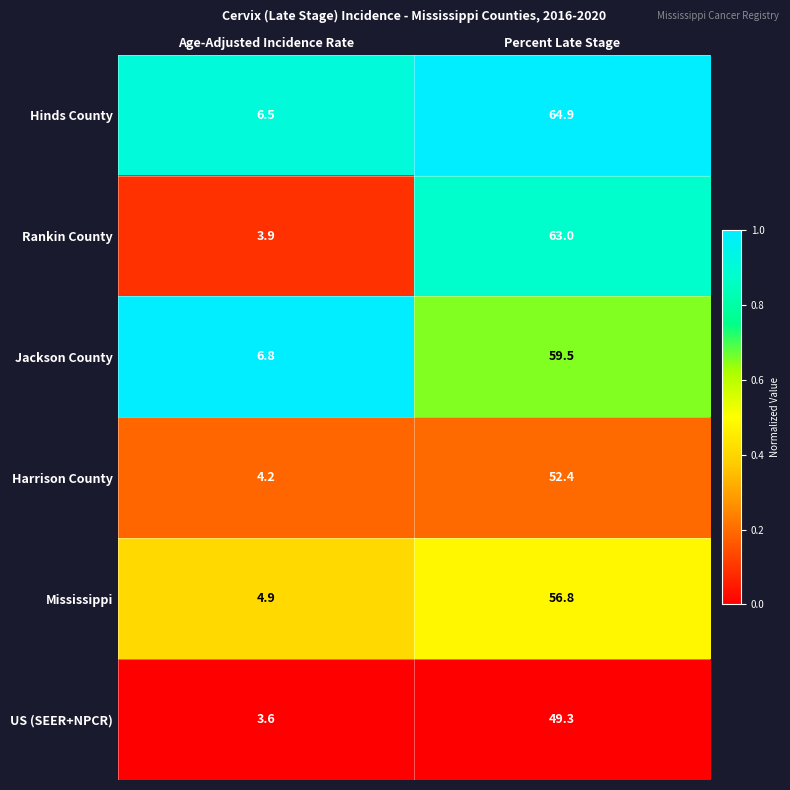

How many series are shown in this chart?

6